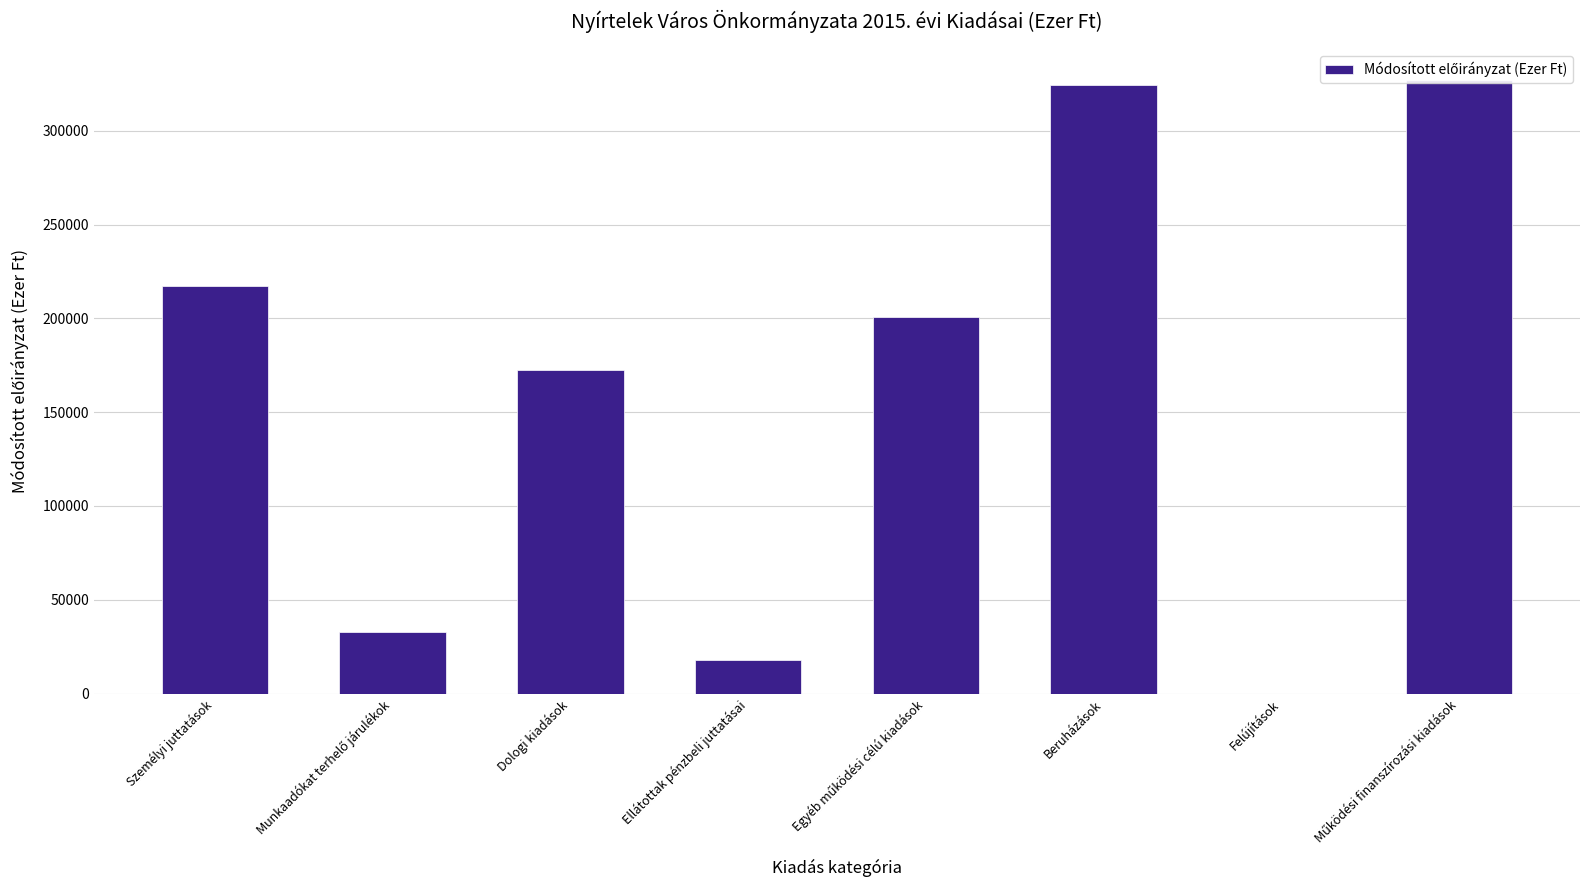

True or false: the data shows 0 at Felújítások.

True